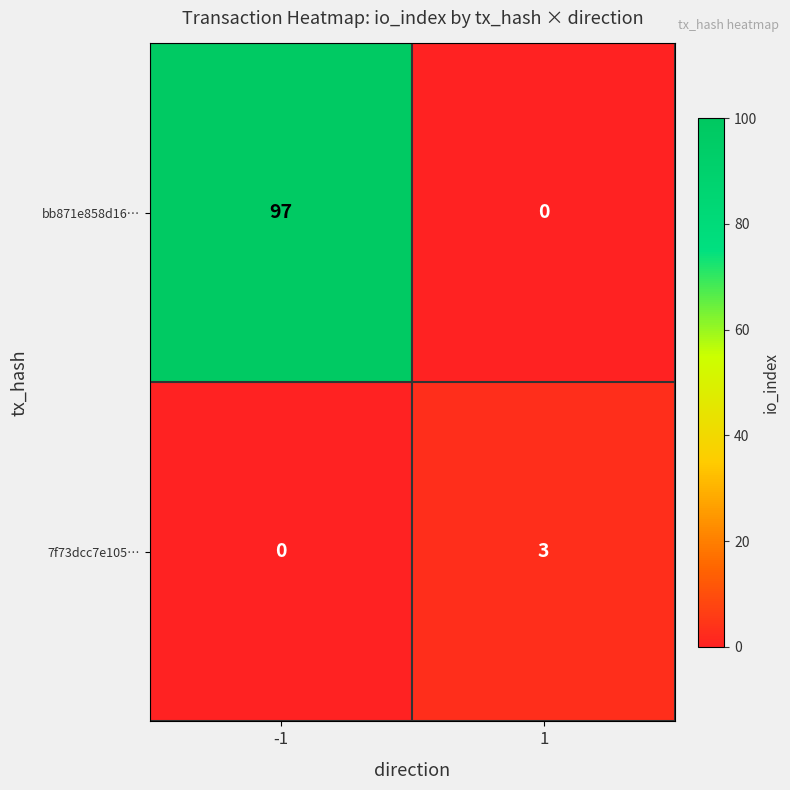

At which category is the sum across all series the highest?

-1